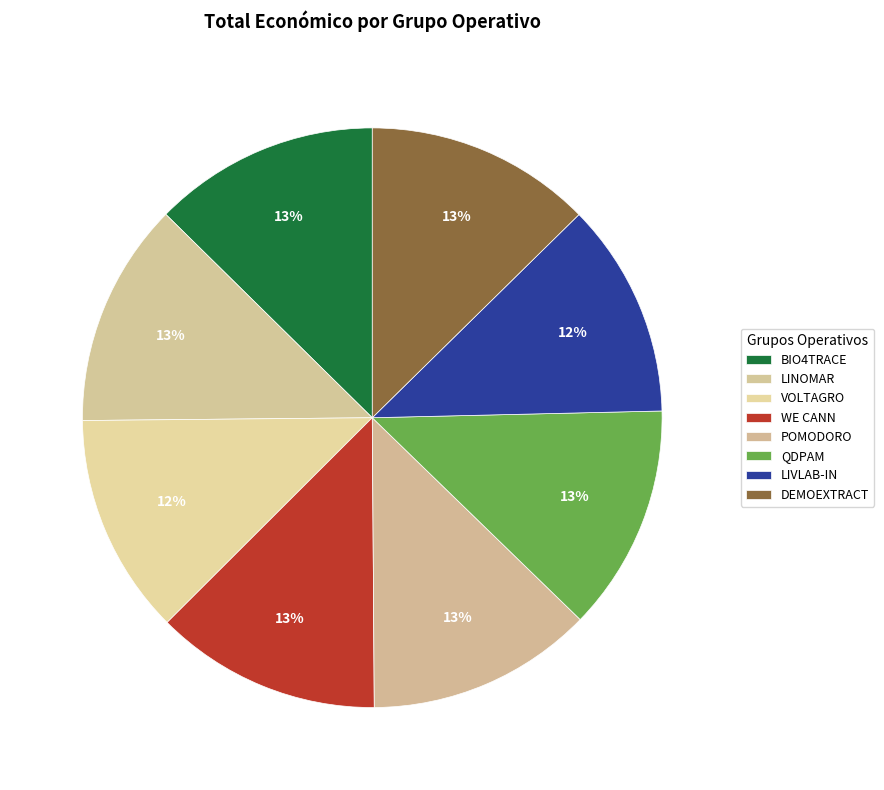

Approximately how many times larger is the value at LINOMAR compared to VOLTAGRO?

1.0